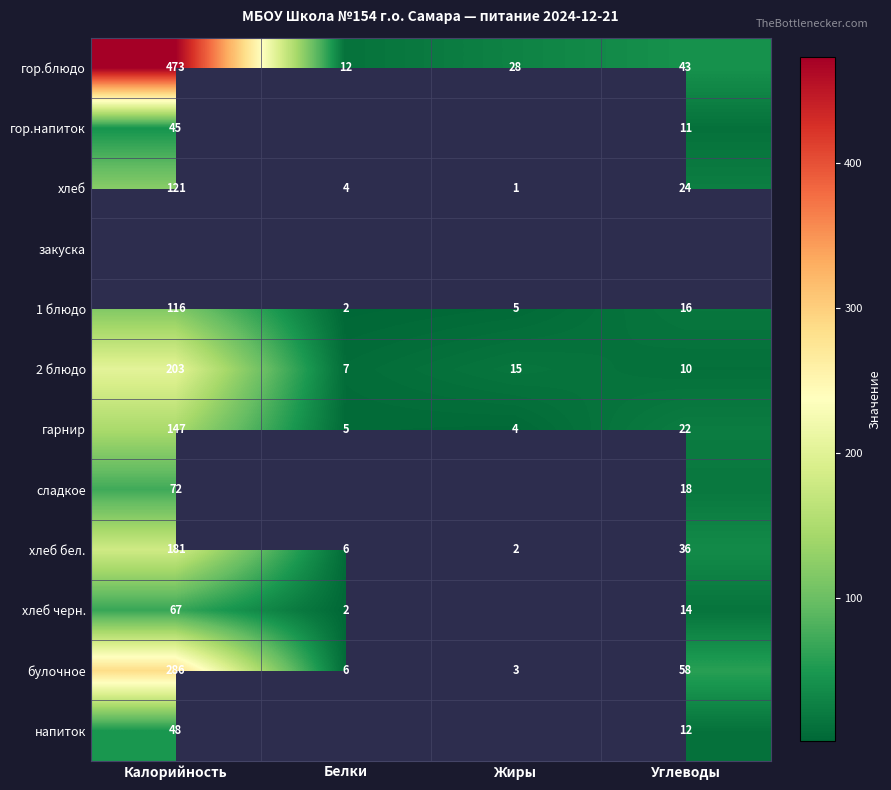

What is the spread (max minus min) of values at Углеводы?

48.0